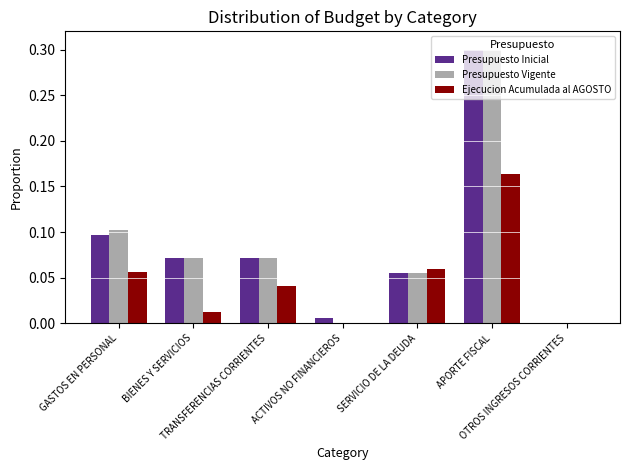

How many series are shown in this chart?

3